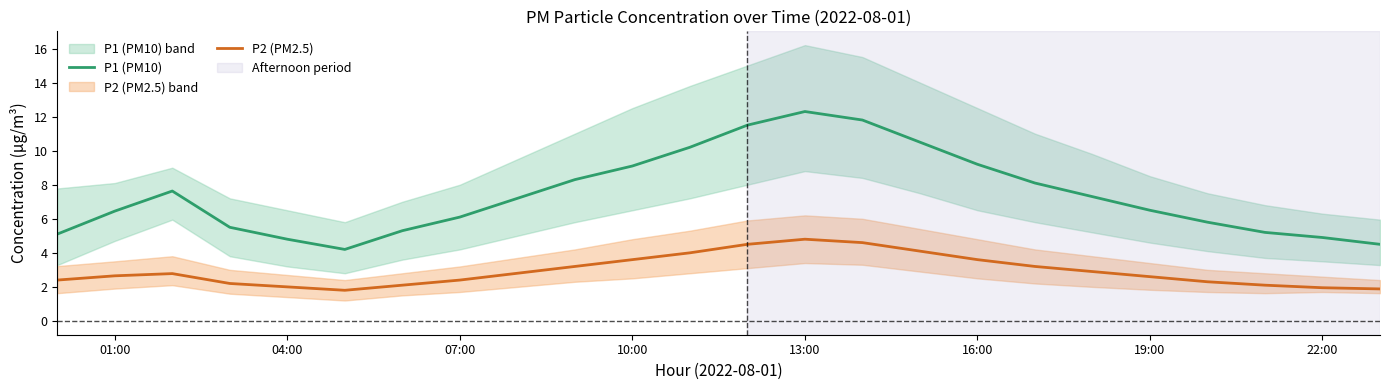

What is the highest value of the P2 (PM2.5) series?

4.8